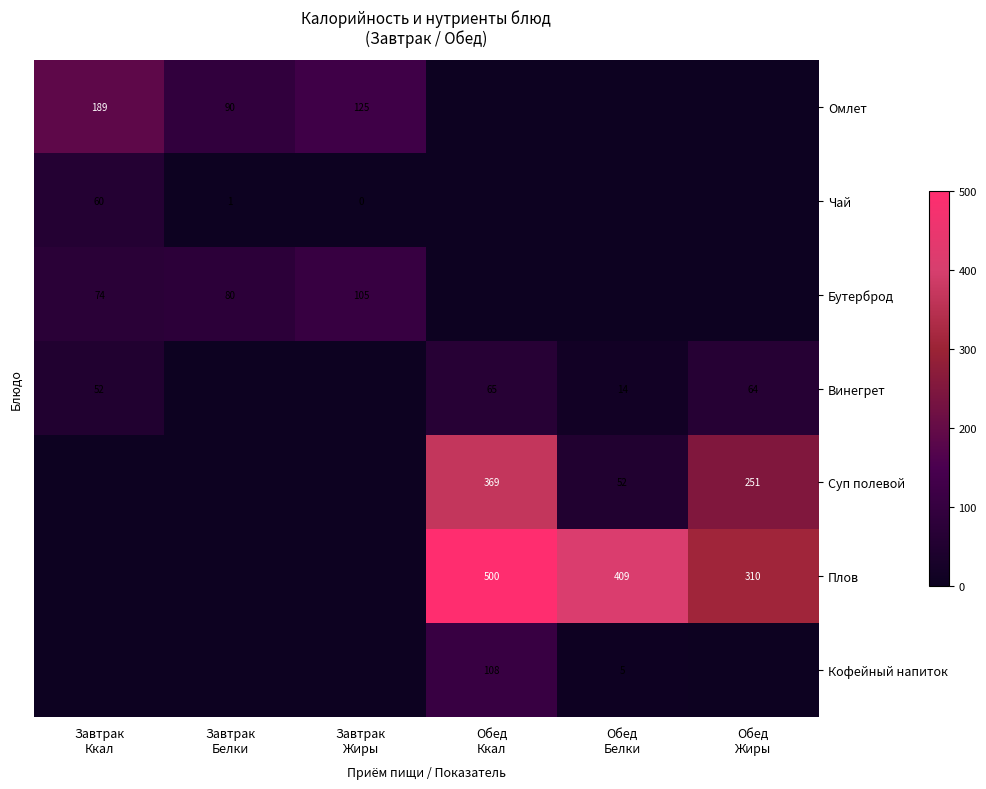

What is the sum of the Чай values at Обед Ккал and Завтрак Белки?

1.3